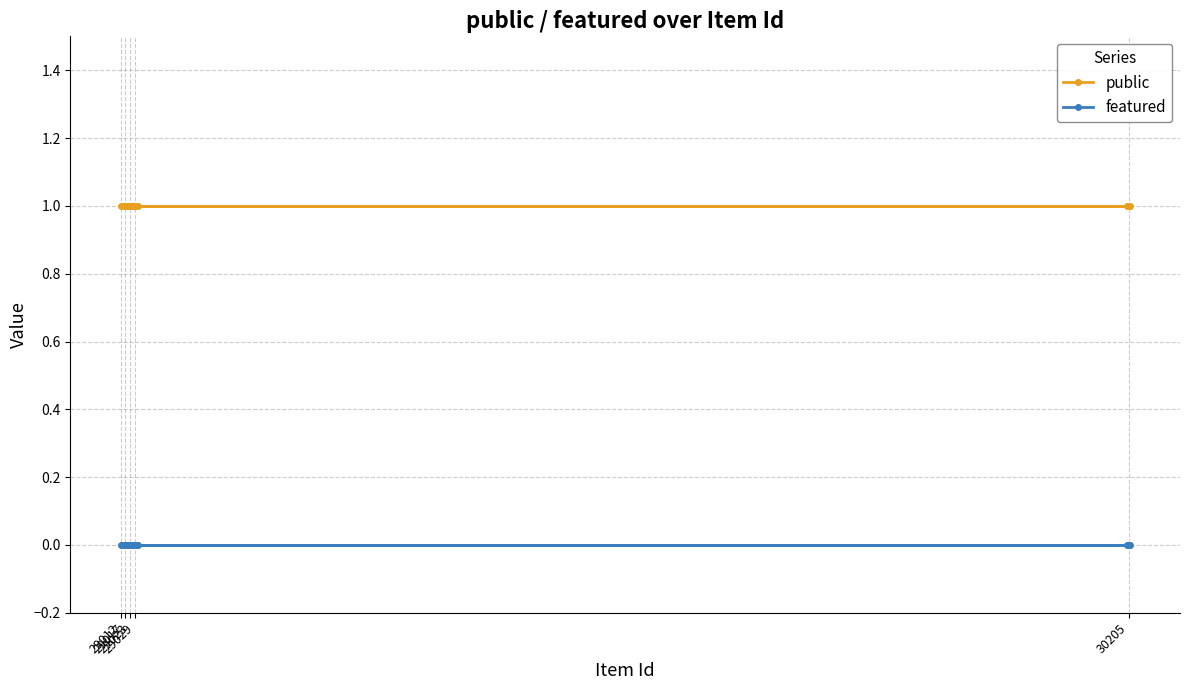

Which category has the lowest value in the public series?

29012